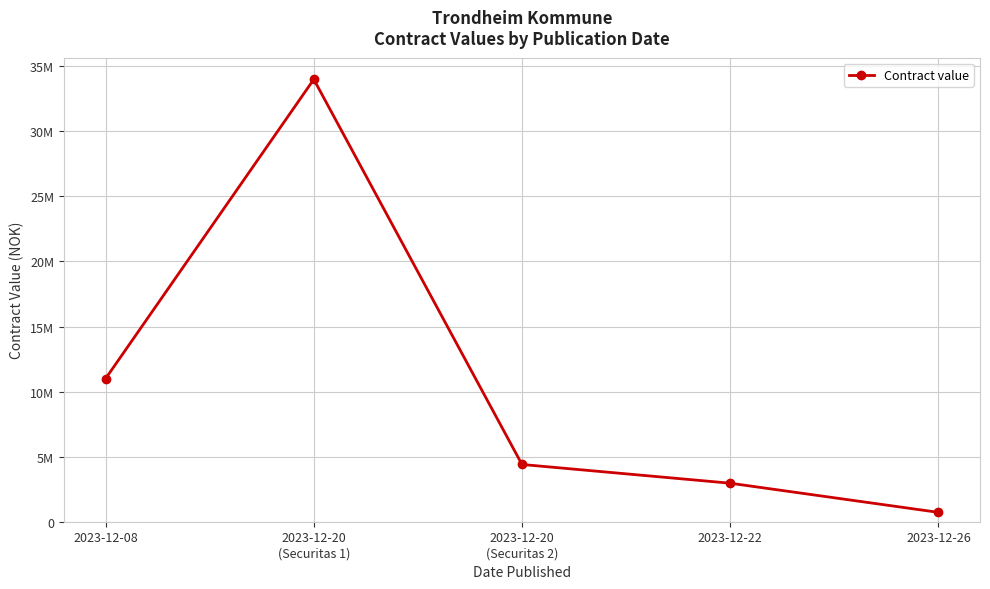

Which category has the highest value across all series?

2023-12-20
(Securitas 1)